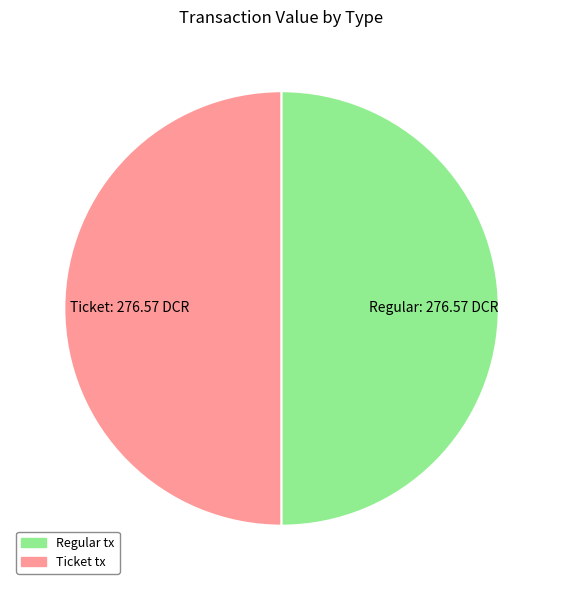

What is the ratio of the value at Regular to the value at Ticket?

1.0